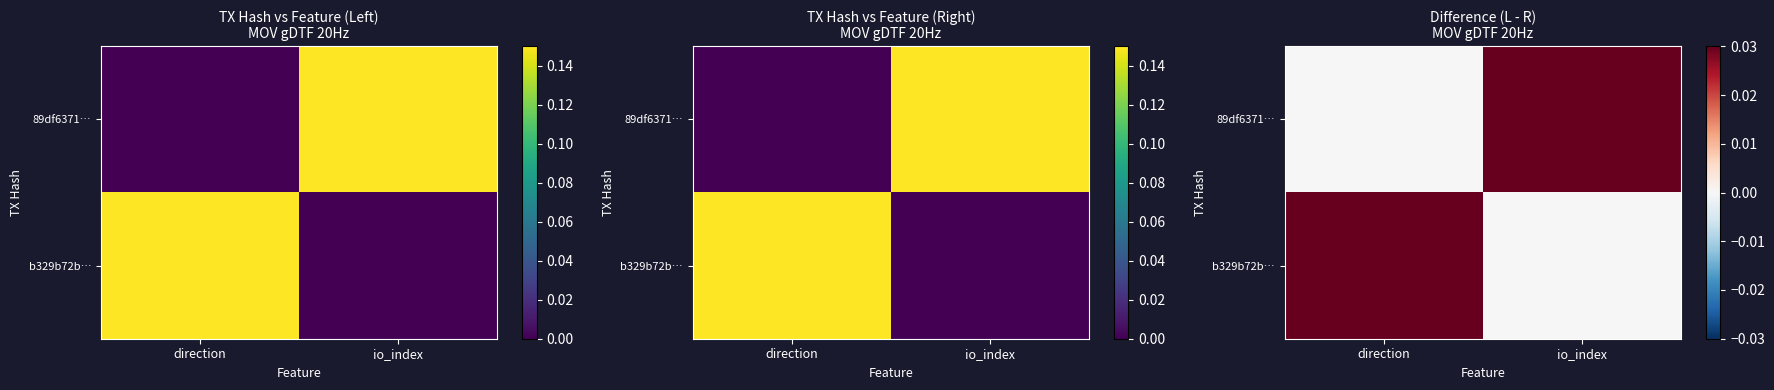

Between io_index and direction, which is larger?

io_index